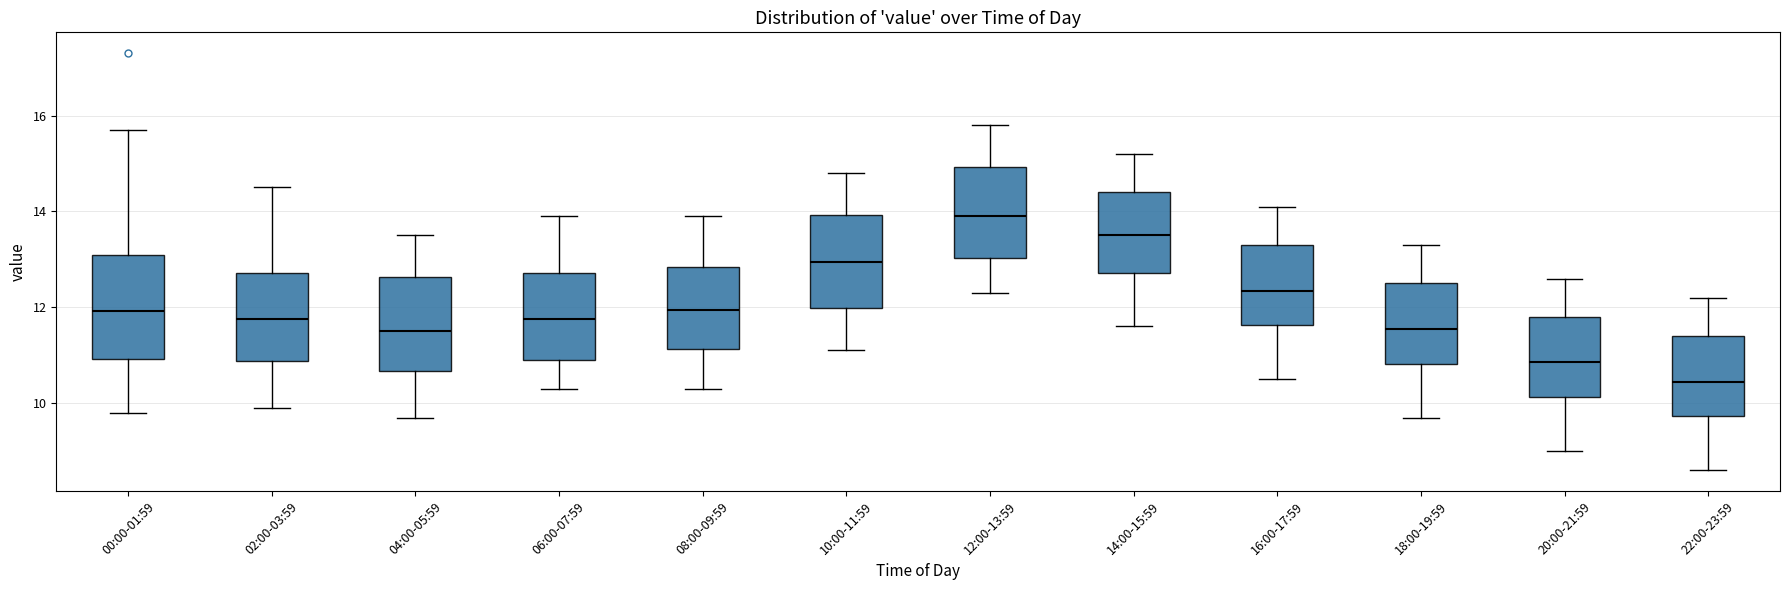

Reading left to right, read every box against the y-axis: the position of its median line, the range the box covers, and the ends of its whiskers. The values are not printed on the chart, so give them approximately, as read against the axis.

00:00-01:59: median 12.0, box 11.0 to 13.0, whiskers 9.8 to 15.8
02:00-03:59: median 11.8, box 10.8 to 12.8, whiskers 10.0 to 14.6
04:00-05:59: median 11.6, box 10.6 to 12.6, whiskers 9.8 to 13.6
06:00-07:59: median 11.8, box 11.0 to 12.8, whiskers 10.4 to 14.0
08:00-09:59: median 12.0, box 11.2 to 12.8, whiskers 10.4 to 14.0
10:00-11:59: median 13.0, box 12.0 to 14.0, whiskers 11.2 to 14.8
12:00-13:59: median 14.0, box 13.0 to 15.0, whiskers 12.4 to 15.8
14:00-15:59: median 13.6, box 12.8 to 14.4, whiskers 11.6 to 15.2
16:00-17:59: median 12.4, box 11.6 to 13.4, whiskers 10.6 to 14.2
18:00-19:59: median 11.6, box 10.8 to 12.6, whiskers 9.8 to 13.4
20:00-21:59: median 10.8, box 10.2 to 11.8, whiskers 9.0 to 12.6
22:00-23:59: median 10.4, box 9.8 to 11.4, whiskers 8.6 to 12.2